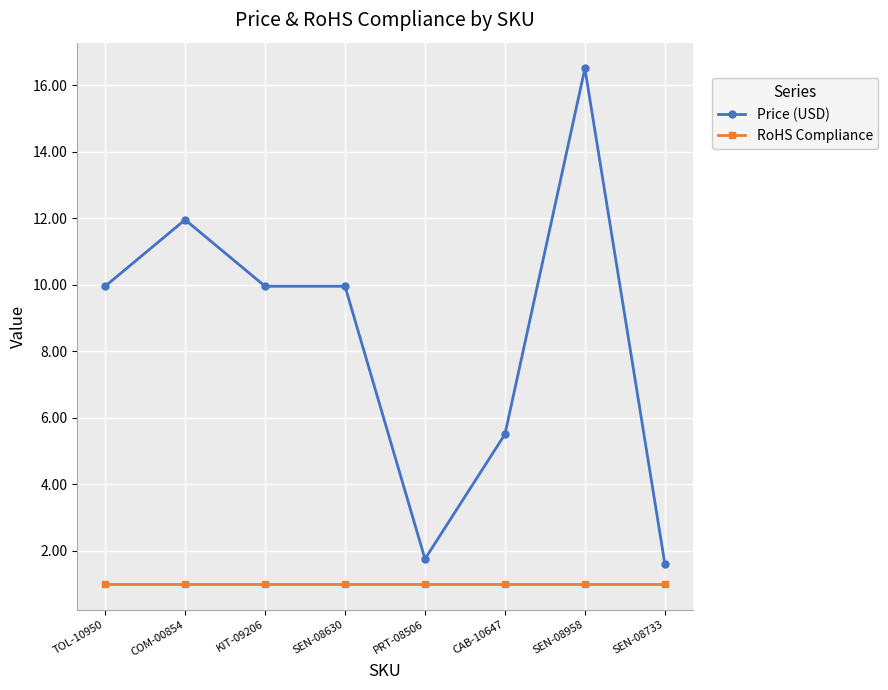

True or false: Price (USD) and RoHS Compliance intersect in this chart.

False